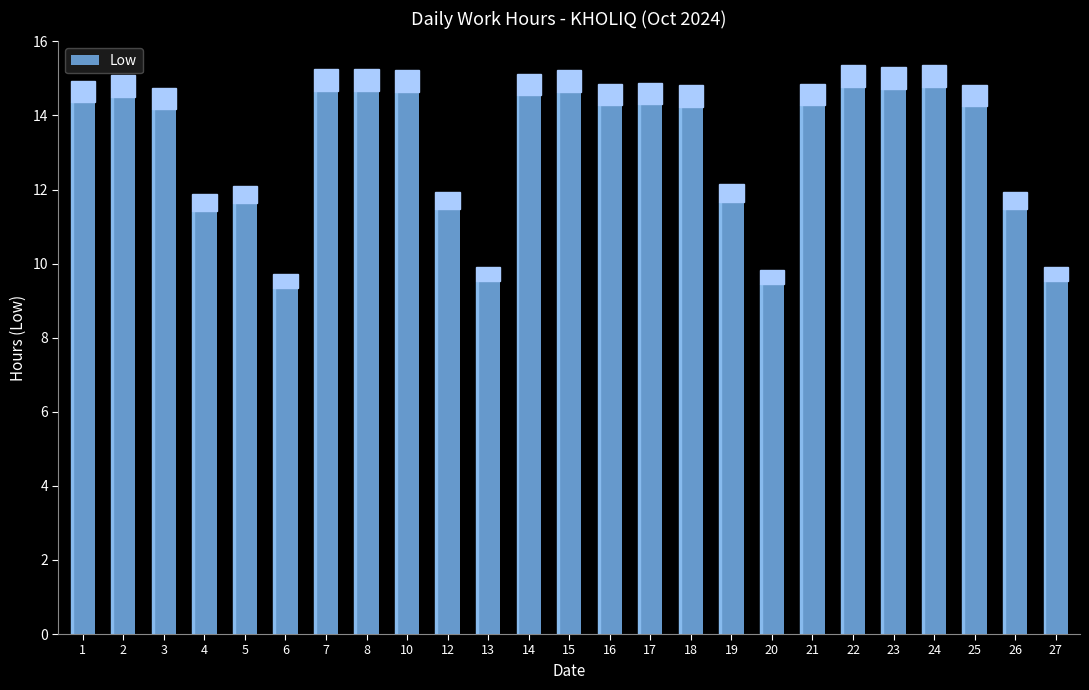

What is the greatest value displayed?

14.8